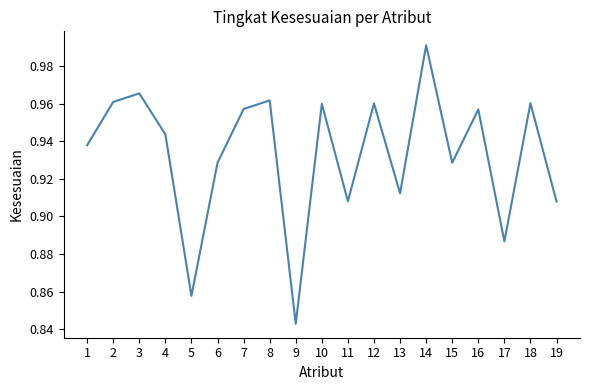

At which category does the chart reach its minimum across all series?

9